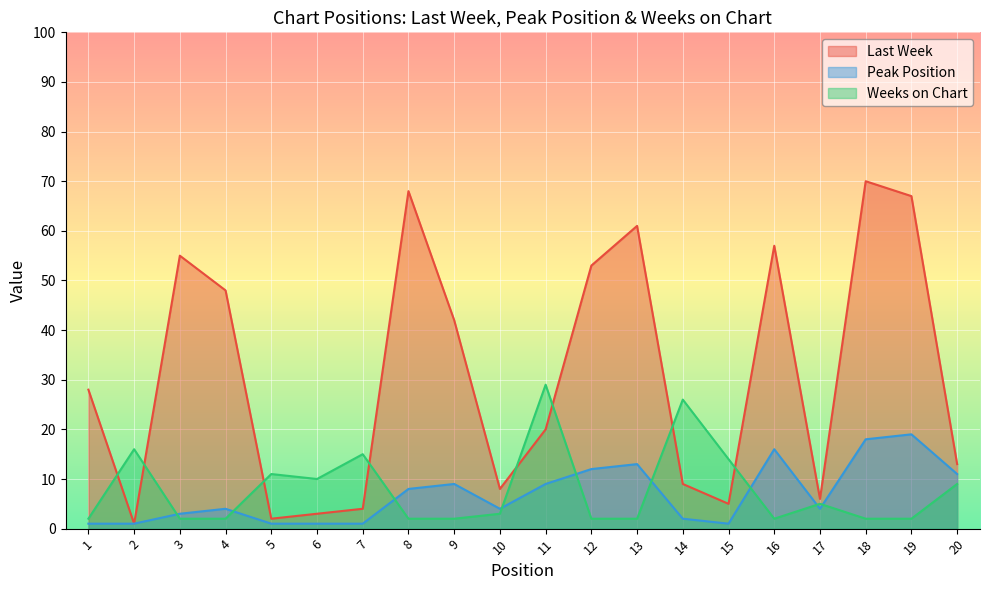

What is the sum of the Peak Position values at 5 and 14?

3